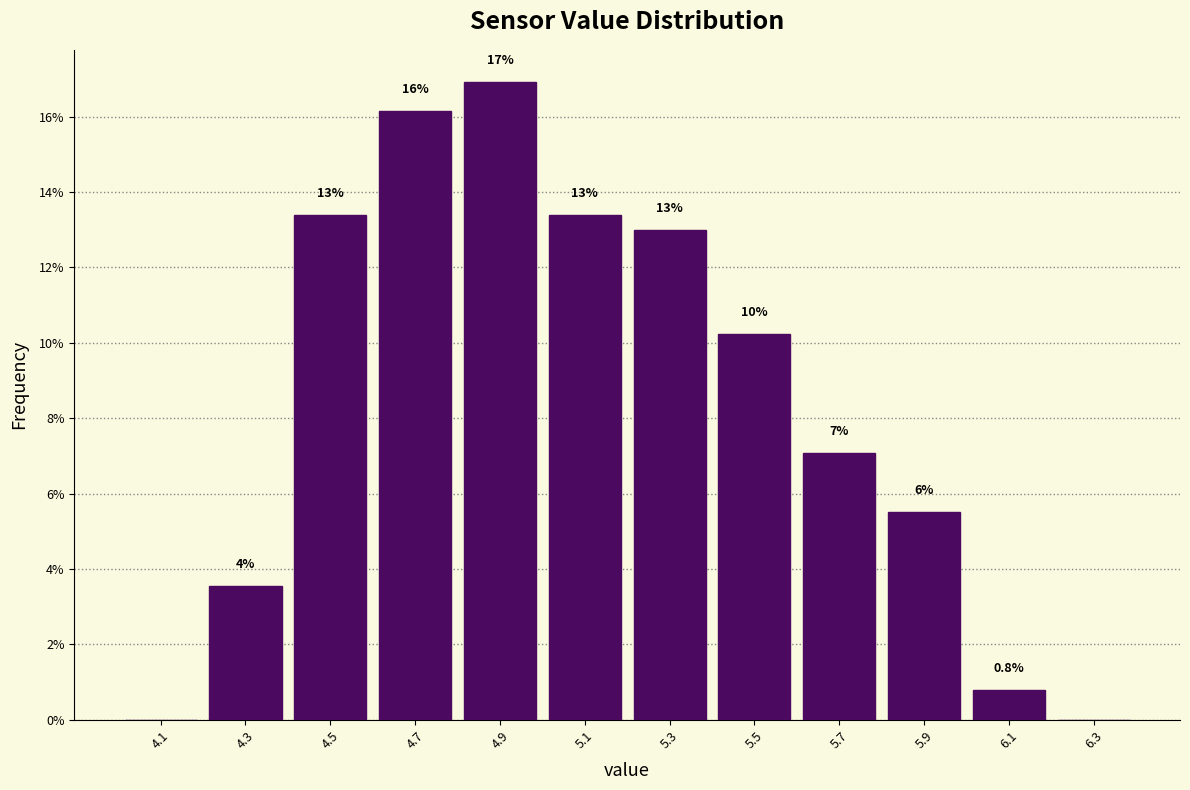

Which range on the x-axis has the tallest bar?

4.8 to 5.0